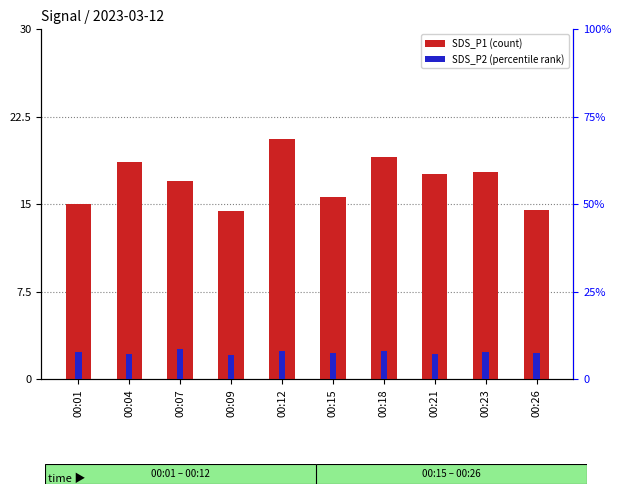

Rank the series at 00:26 from lowest to highest value.

SDS_P2, SDS_P1